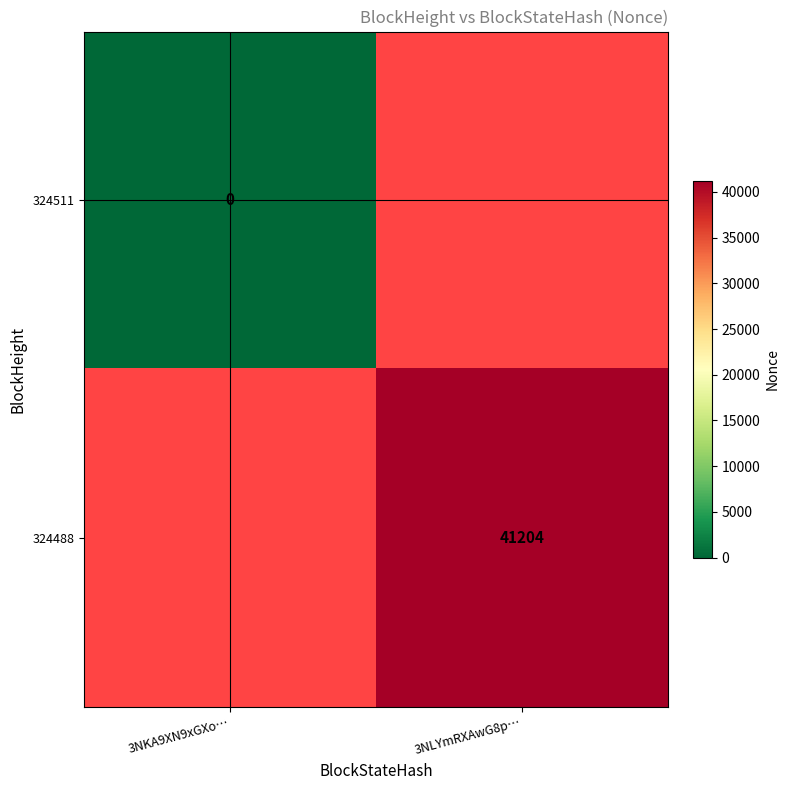

Is it true that 324488 equals 56076 at 3NLYmRXAwG8p…?

False